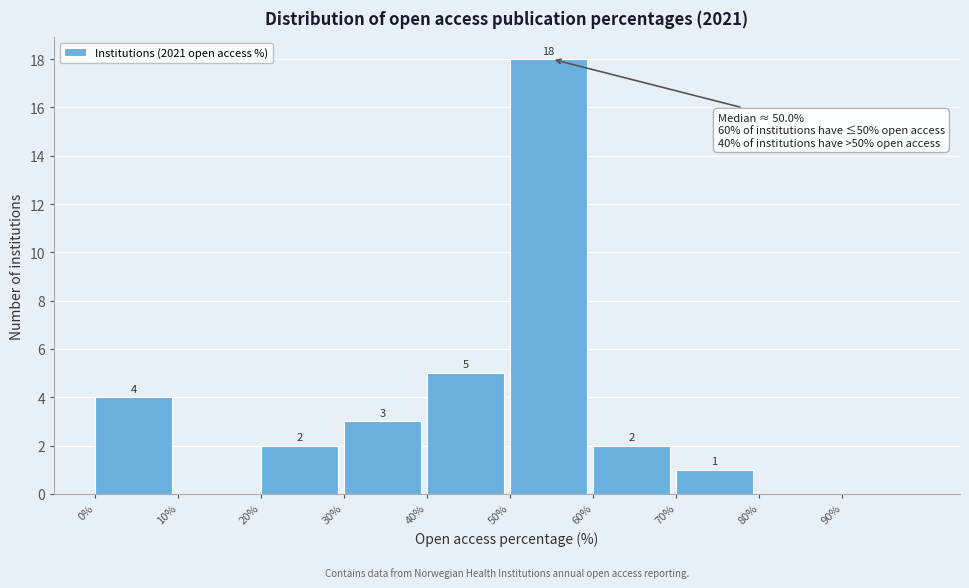

Over which range of the x-axis is the bar tallest?

50 to 60